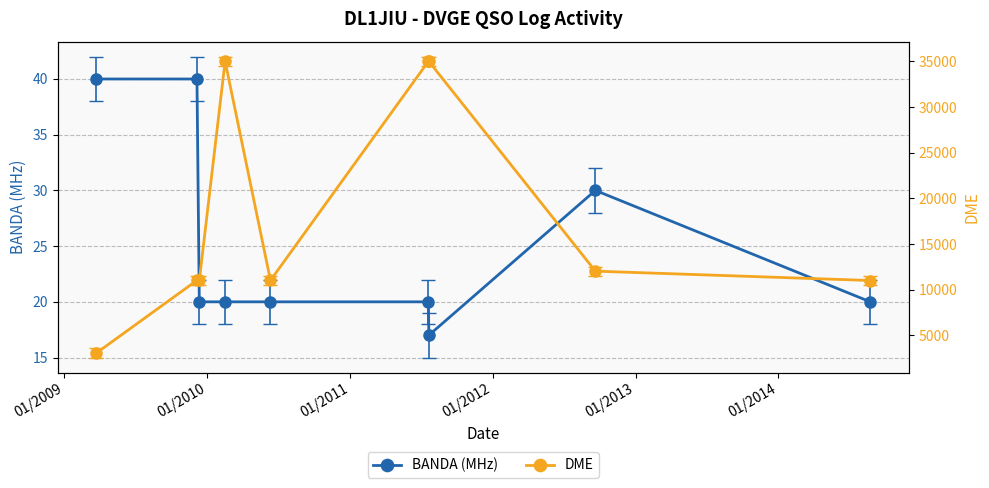

Reading left to right, extract all data points from this chart.

BANDA (MHz): 40	40	20	20	20	20	17	30	20
DME: 3082	11035	11021	35019	11030	35015	35007	12040	11015